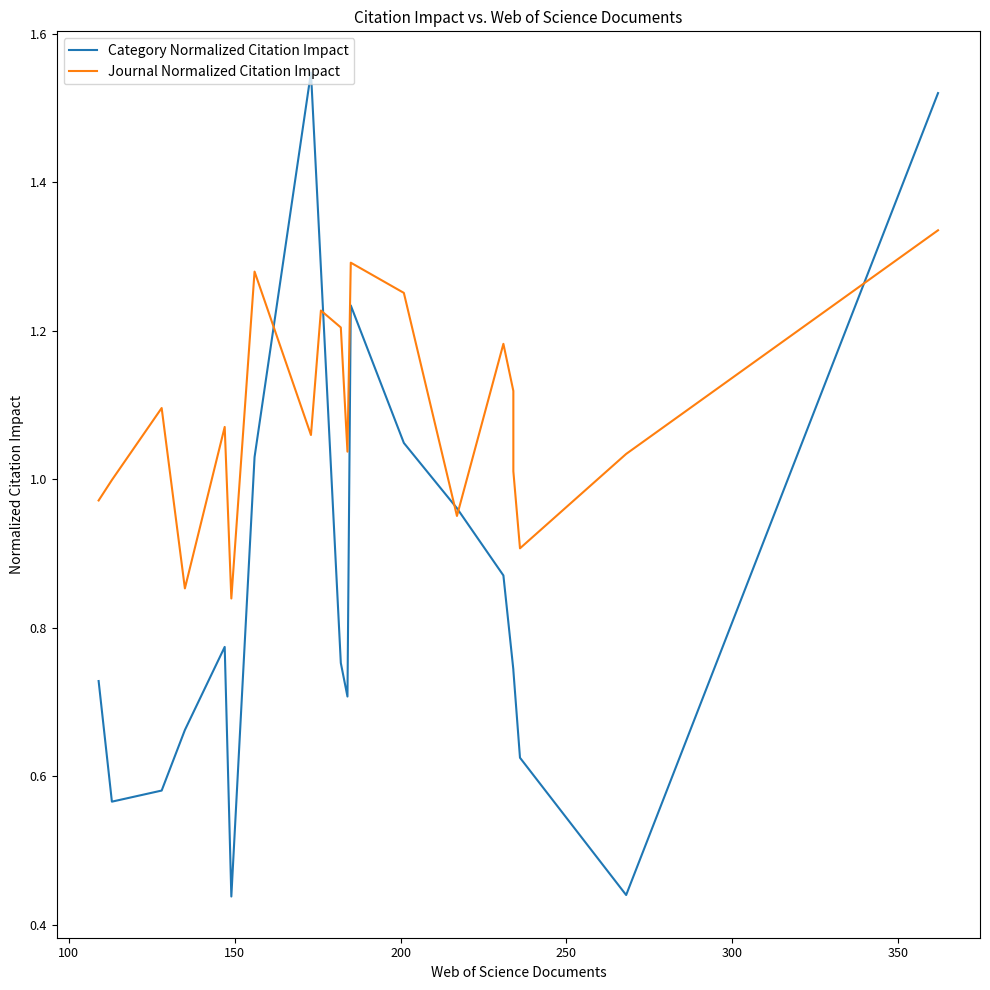

Reading left to right, extract all data points from this chart.

Category Normalized Citation Impact: 0.7	0.6	0.6	0.7	0.8	0.4	1.0	1.5	1.3	0.8	0.7	1.2	1.0	1.0	0.9	0.7	0.7	0.6	0.4	1.5
Journal Normalized Citation Impact: 1.0	1.0	1.1	0.9	1.1	0.8	1.3	1.1	1.2	1.2	1.0	1.3	1.3	1.0	1.2	1.1	1.0	0.9	1.0	1.3